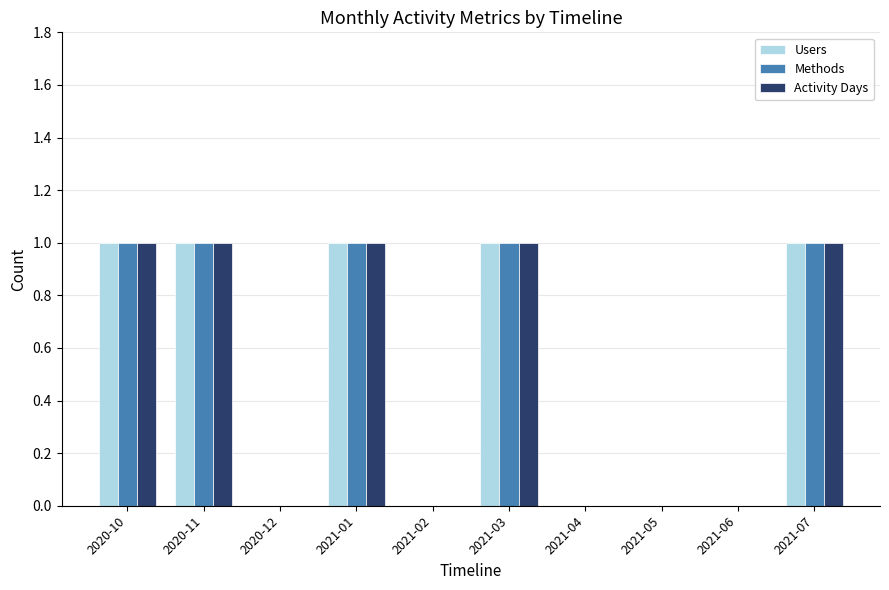

What is the difference between the Activity Days values at 2021-02 and 2020-10?

1